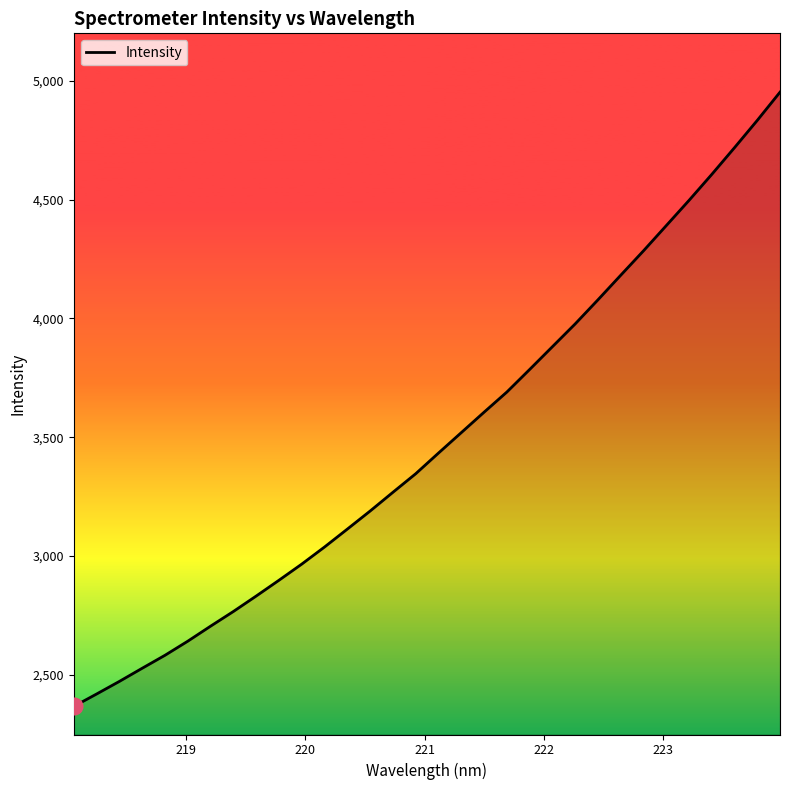

Does the chart have visible grid lines?

No